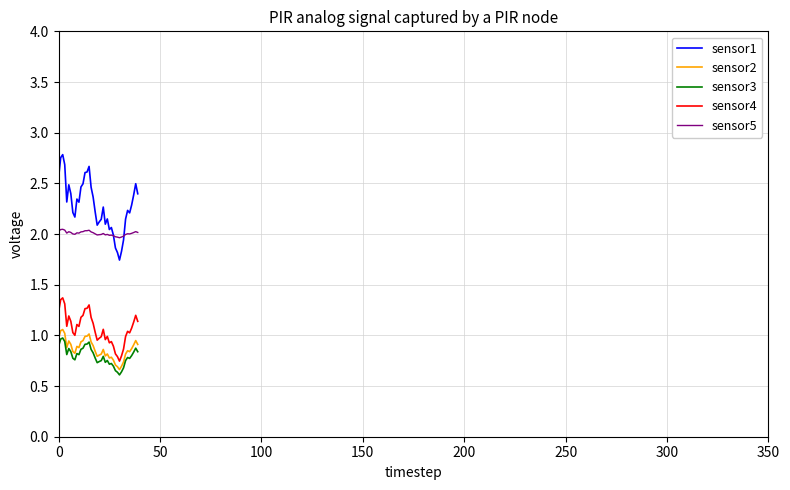

Which series has the largest total across all categories?

sensor1